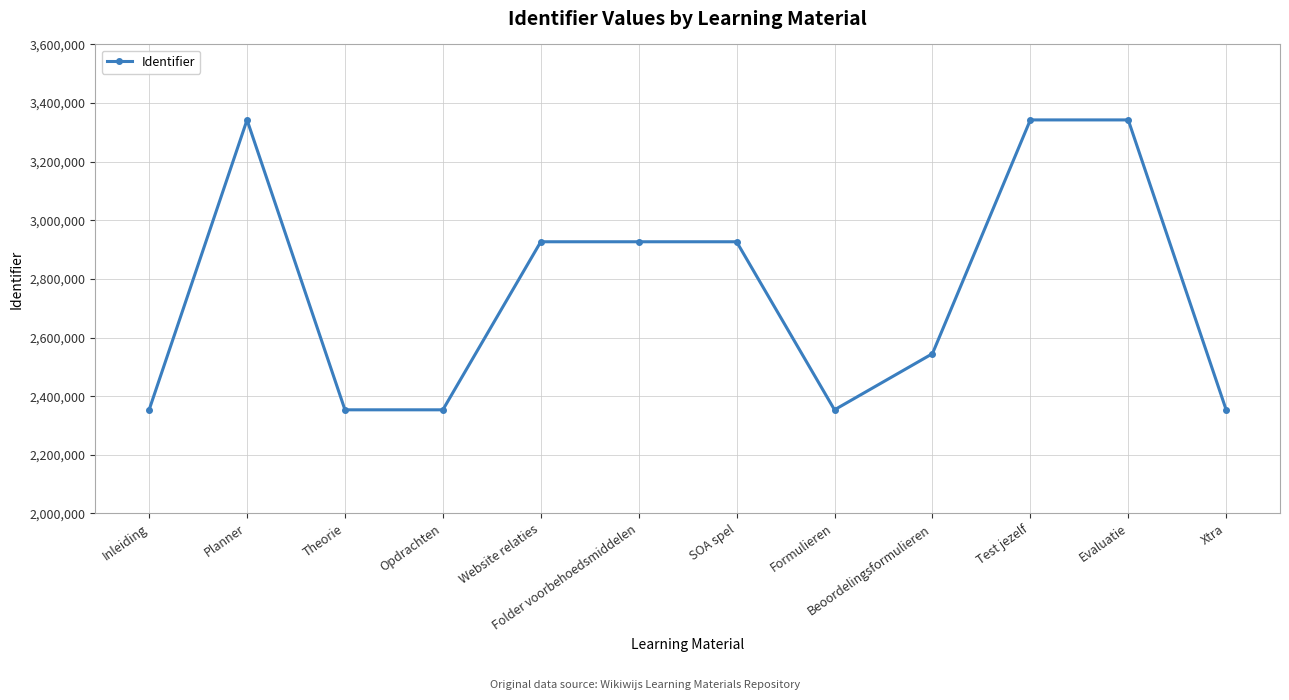

What is the value of the 6th point from the left?

2926929